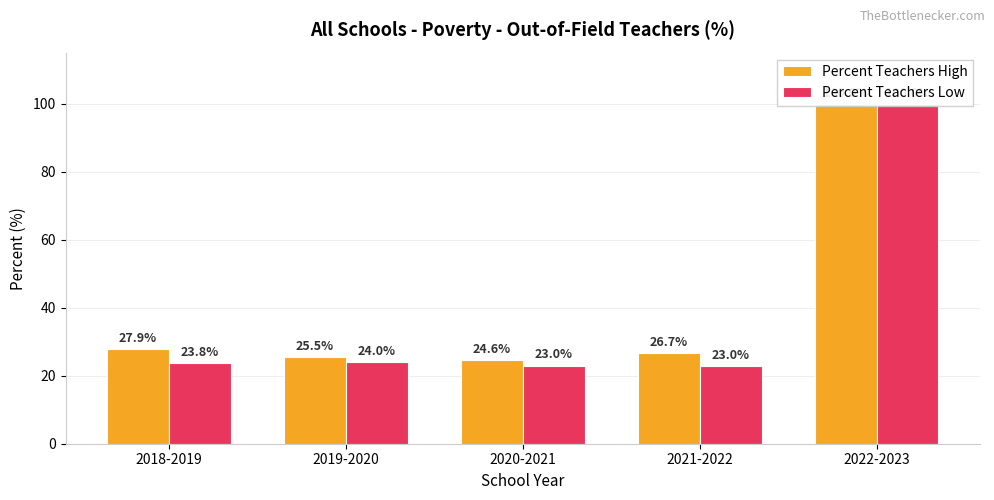

Count the number of categories in the chart.

5